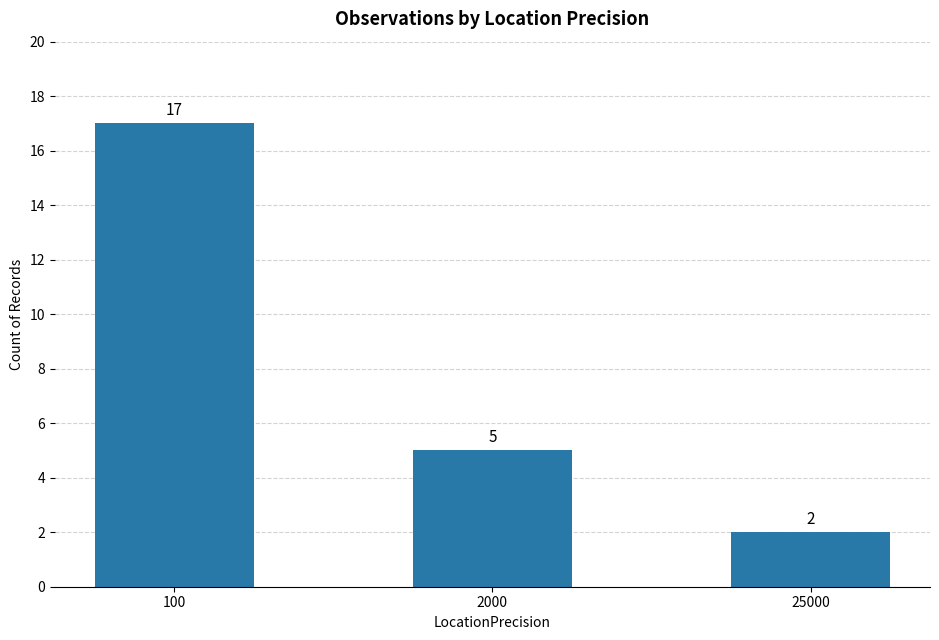

Reading right to left, what are all the values shown in this chart?

2	5	17